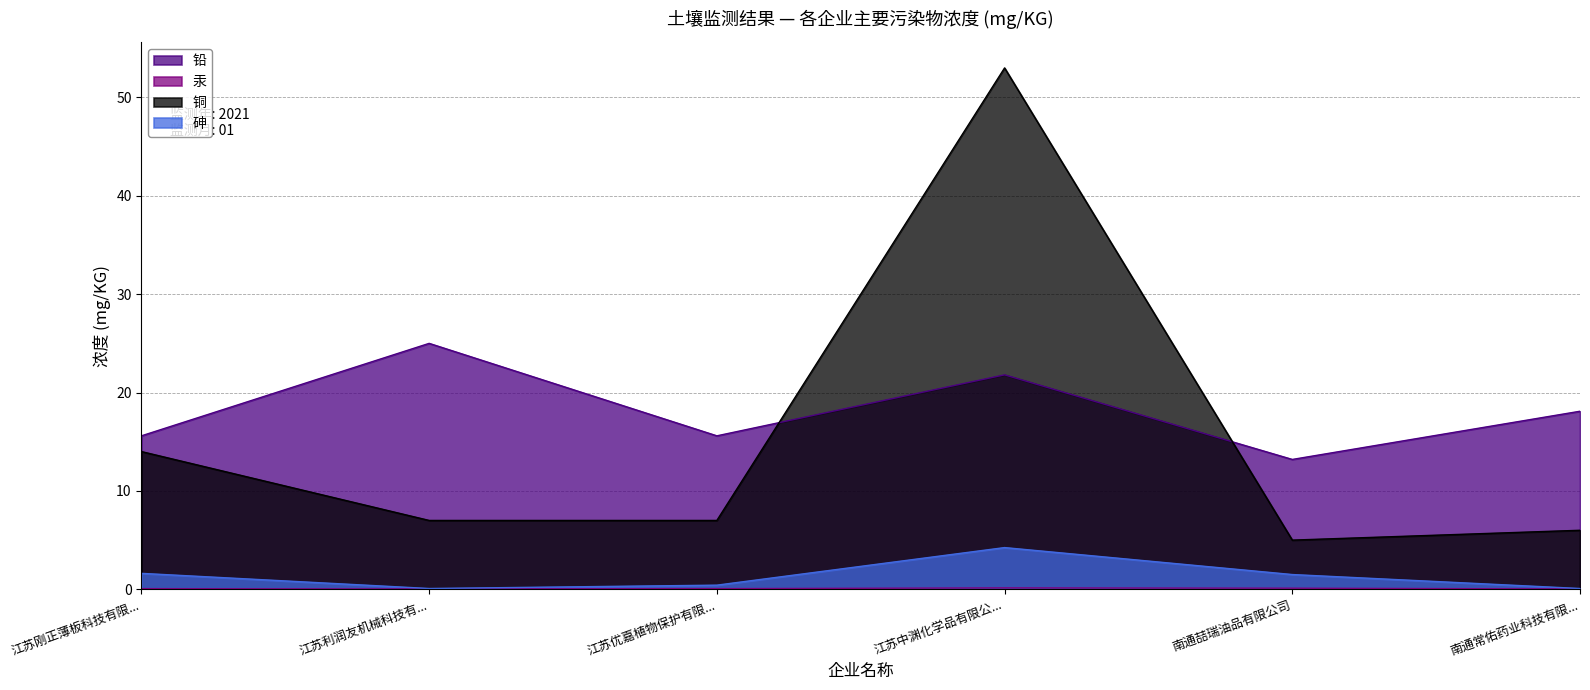

What is the difference between the maximum and minimum values in the 铅 series?

11.8